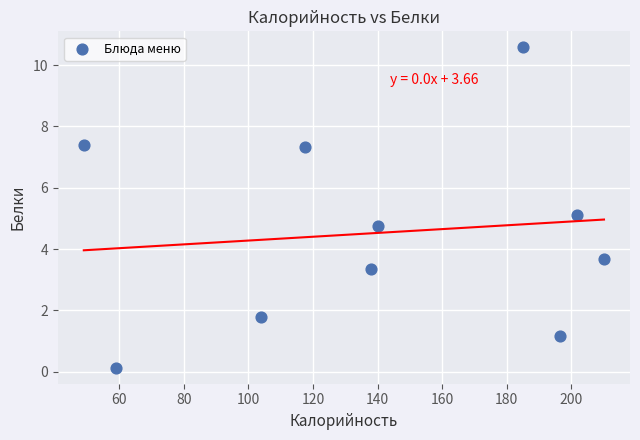

What is the average Y value?

4.5